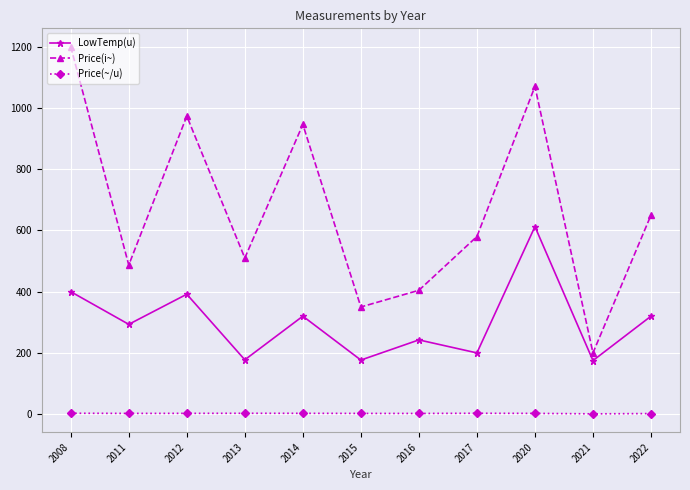

Rank the series at 2022 from highest to lowest value.

Price(i~), LowTemp(u), Price(~/u)